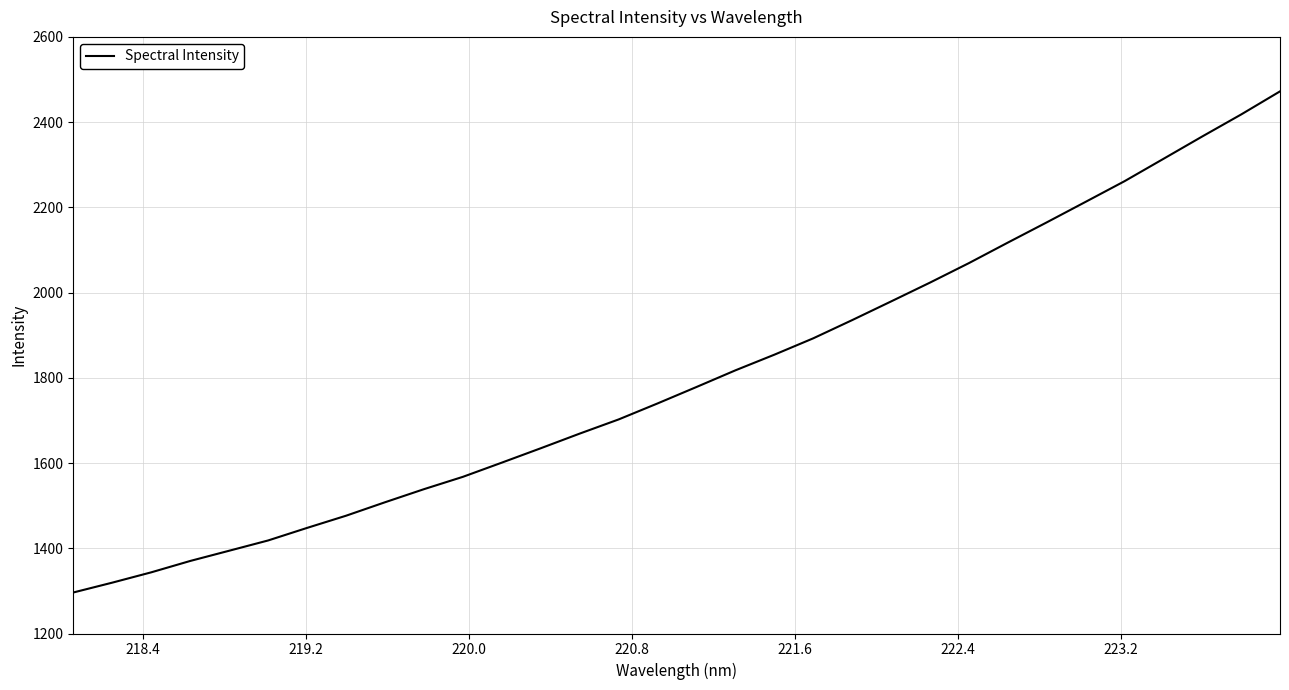

What is the difference between the maximum and minimum values?

1175.9